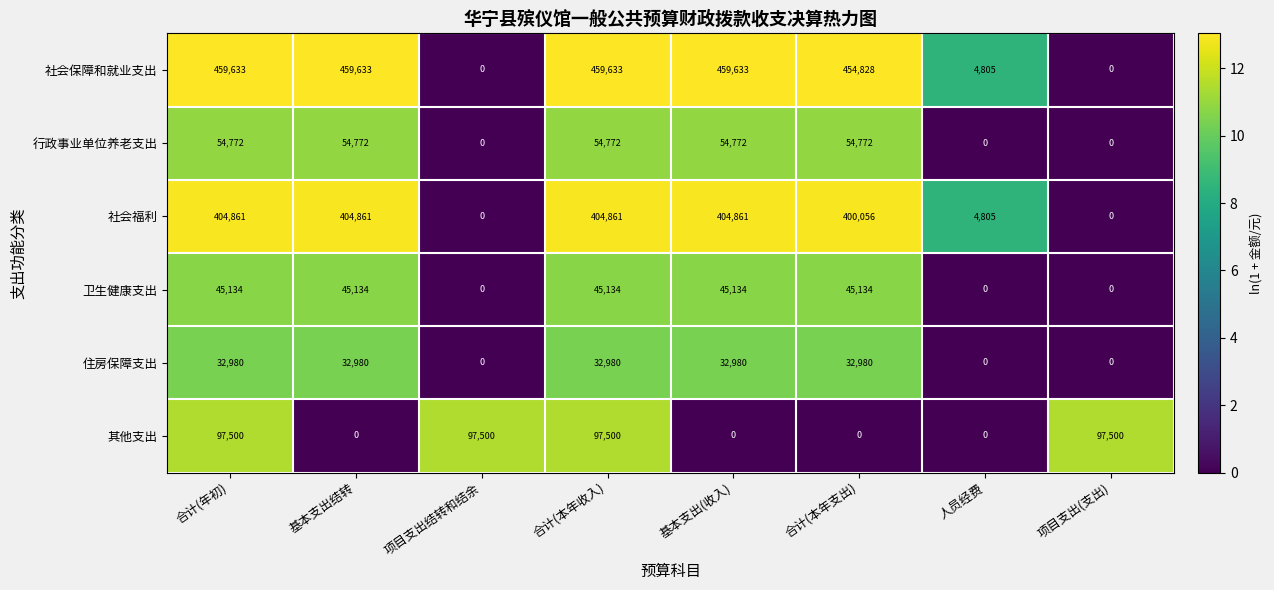

True or false: 卫生健康支出 has a value of 0 at 项目支出结转和结余.

True